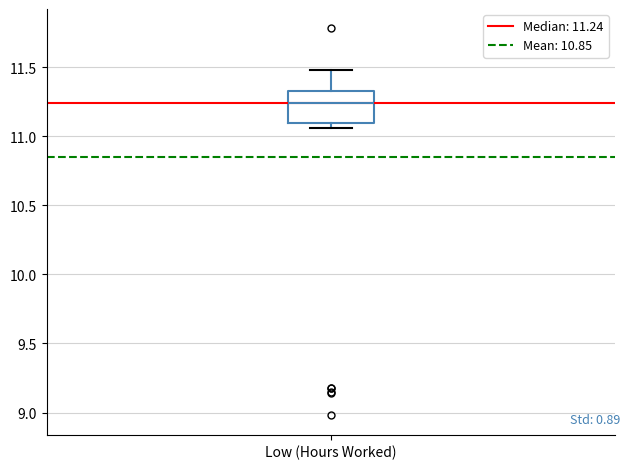

Read this box plot against the y-axis: the position of the median line, the range covered by the box, and the ends of both whiskers. The values are not printed on the chart, so give them approximately, as read against the axis.

median 11.25, box 11.10 to 11.35, whiskers 11.05 to 11.50